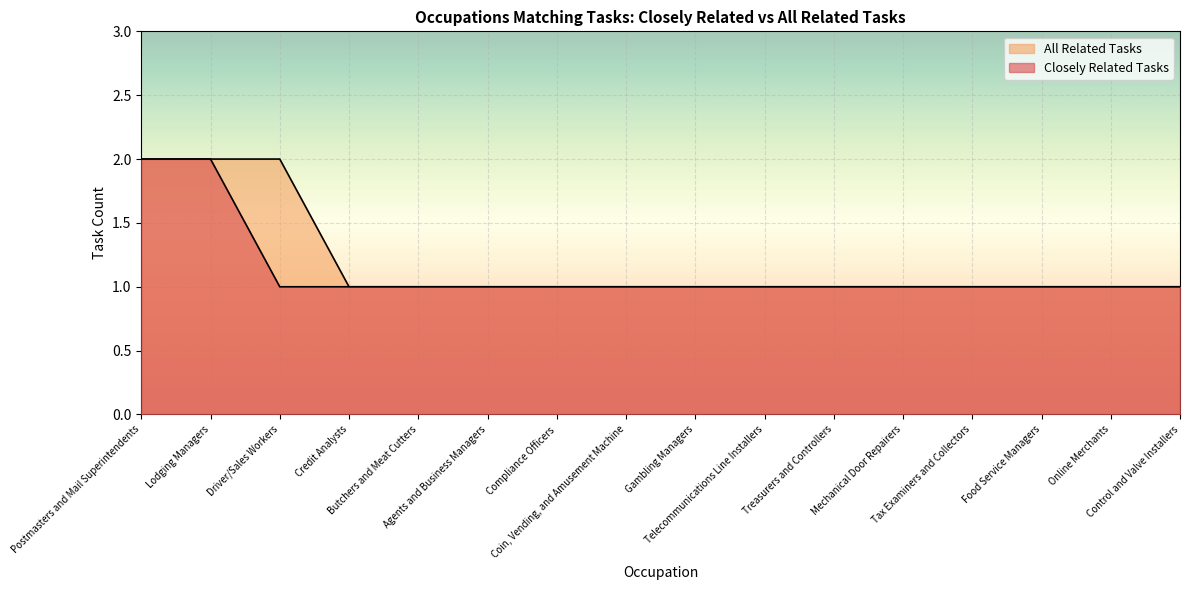

True or false: Closely Related Tasks has more than 1 interior local peaks.

False